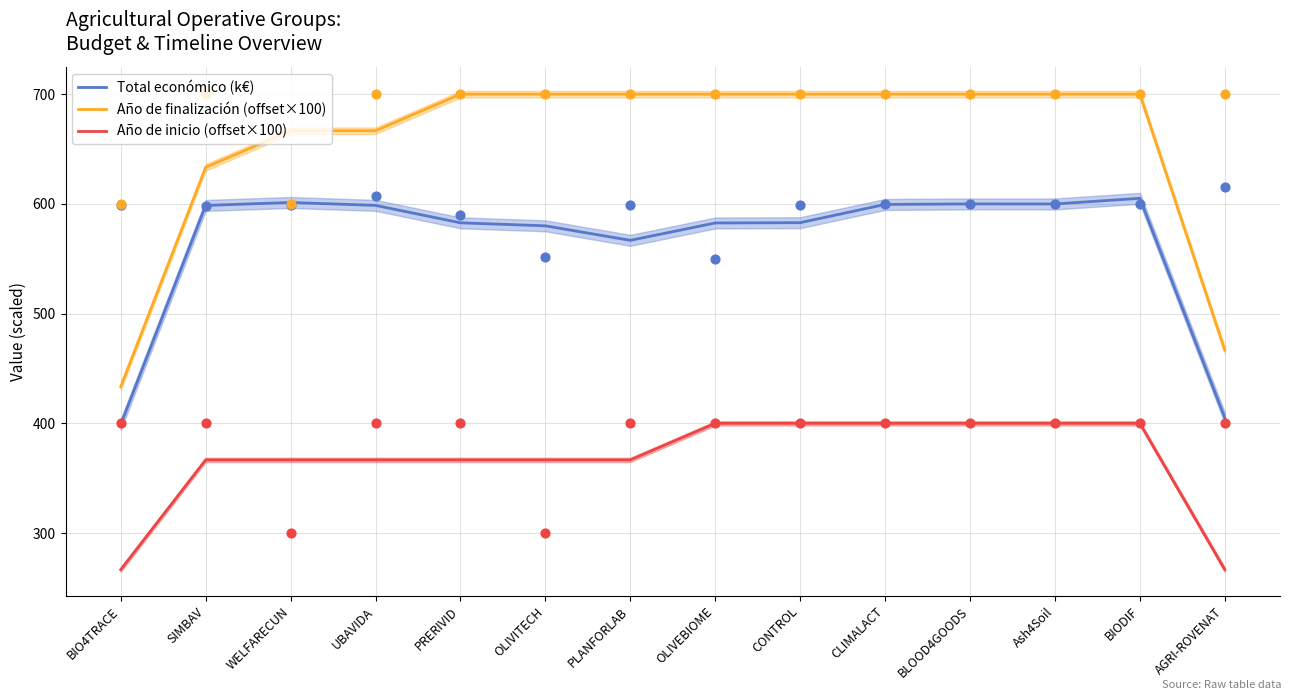

At how many categories does at least one series exceed 295?

14